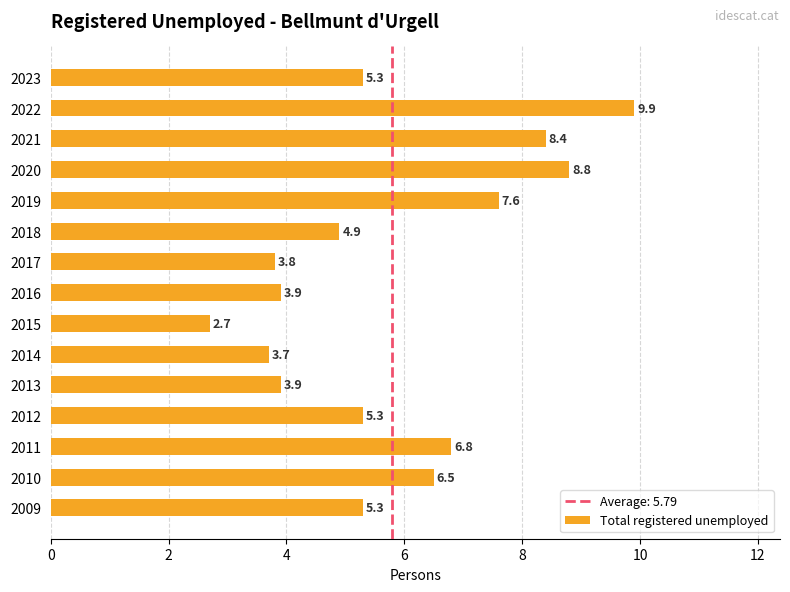

What is the change in value from 2014 to 2017?

+0.1